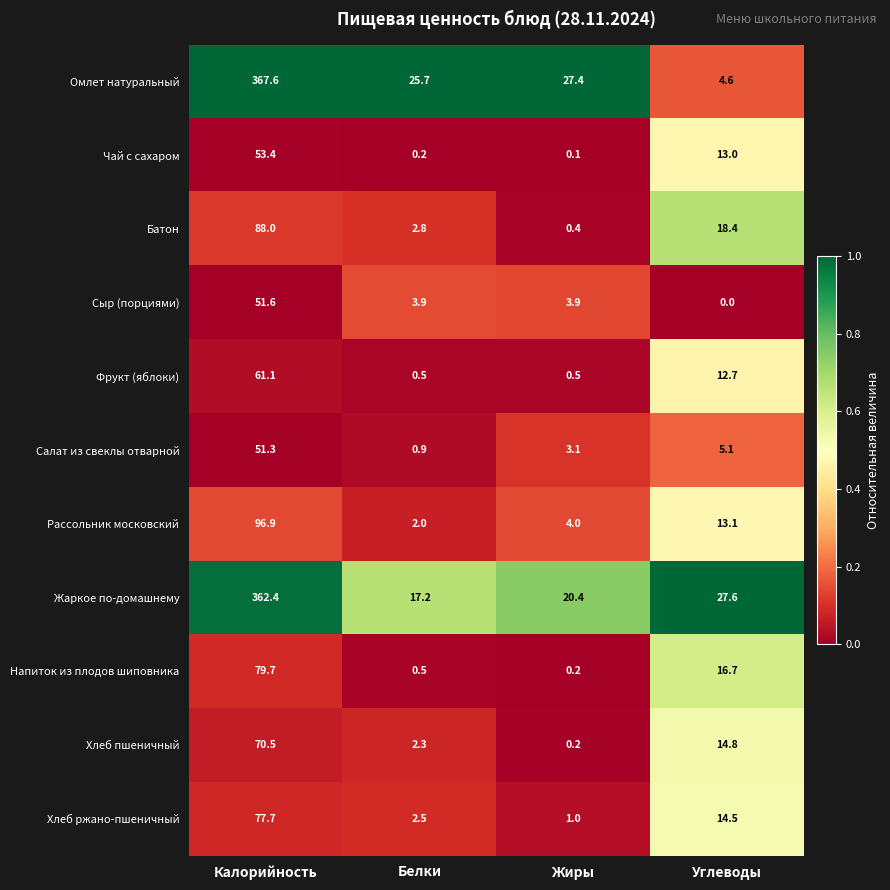

Where does the Напиток из плодов шиповника series first go above 16?

Калорийность